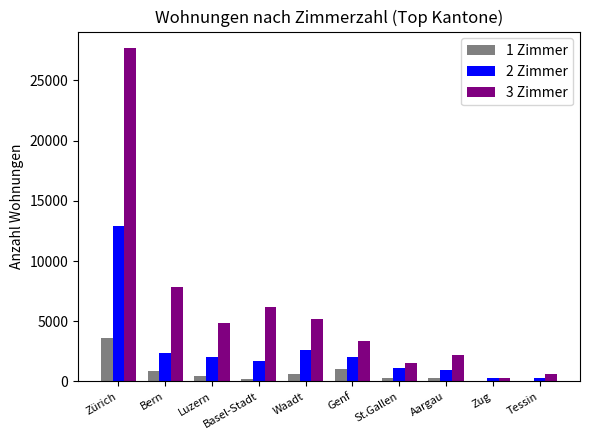

At which category is the sum across all series the highest?

Zürich